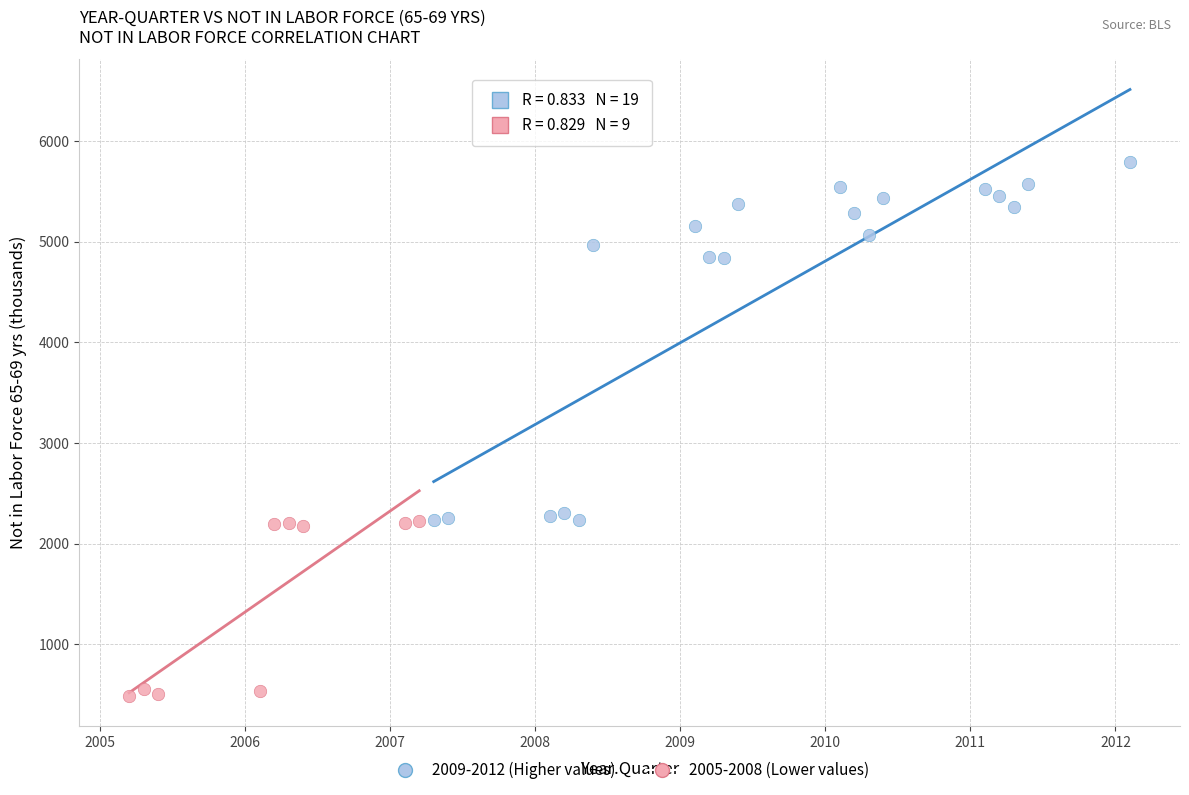

What are all the series names shown in the legend?

2009-2012 (Higher values), 2005-2008 (Lower values)